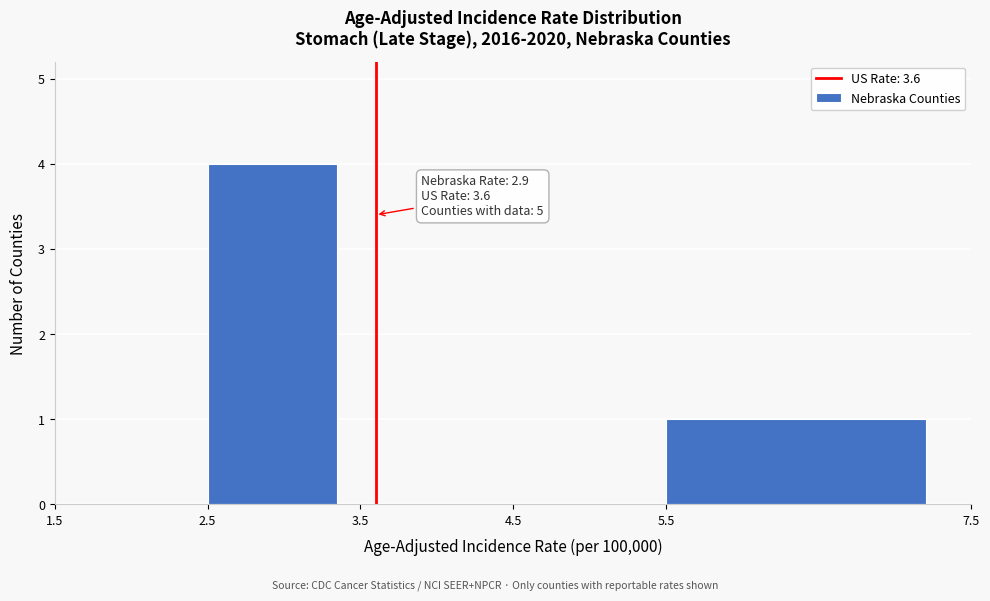

Over which range of the x-axis is the bar tallest?

2.5 to 3.5